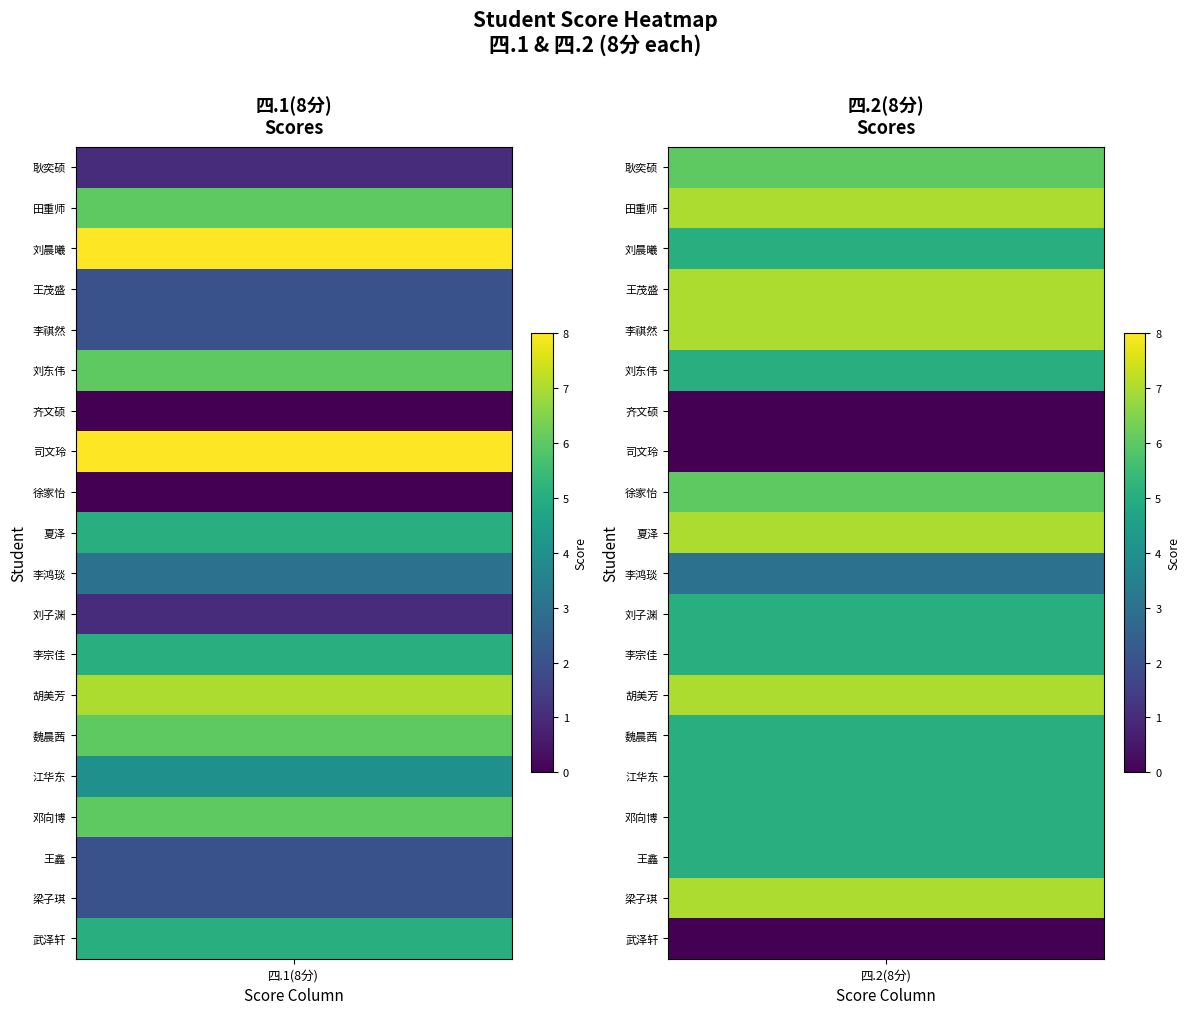

Which category has the lowest value across all series?

四.1(8分)